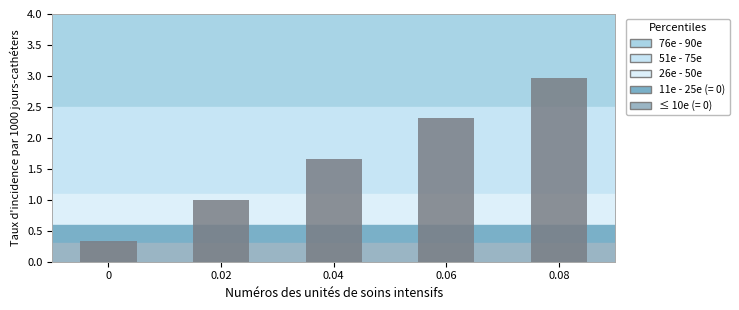

Reading left to right, what are all the values shown in this chart?

0.3	1.0	1.7	2.3	3.0